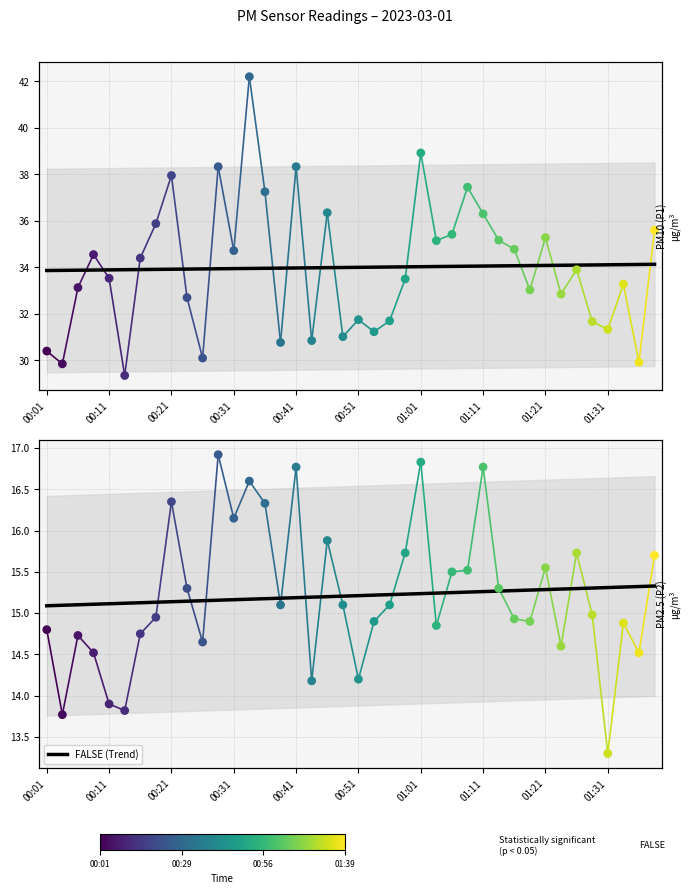

At how many categories does at least one series exceed 32?

27